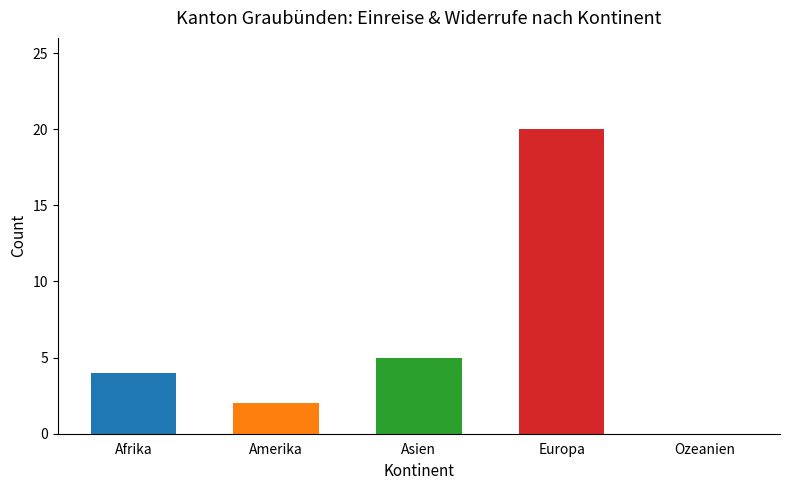

What is the sum of the values at Ozeanien and Europa?

20